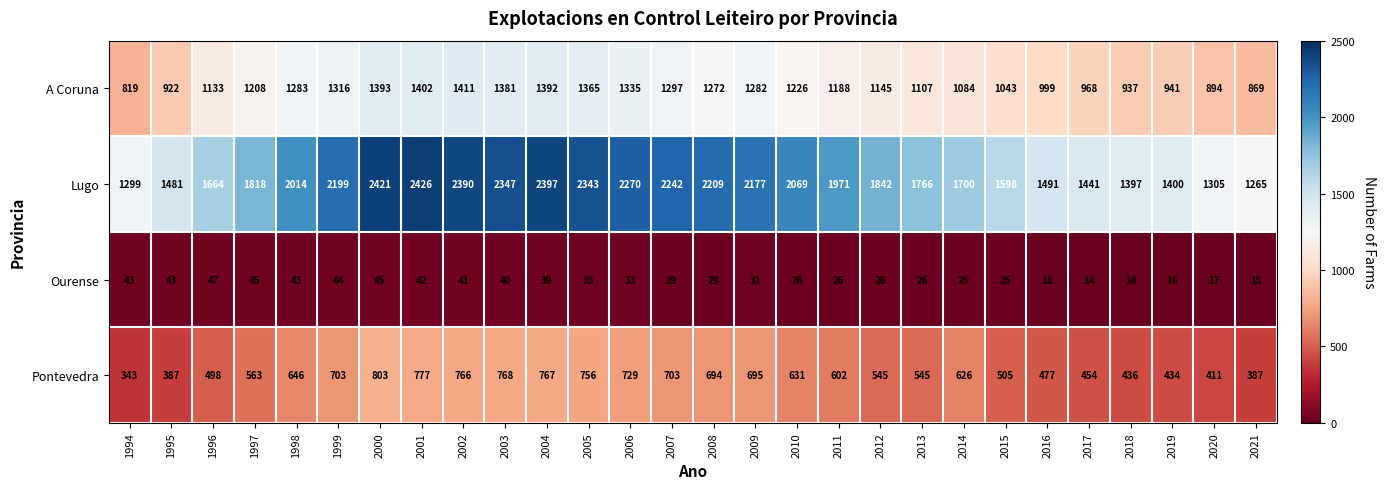

What is the highest value of the Lugo series?

2426